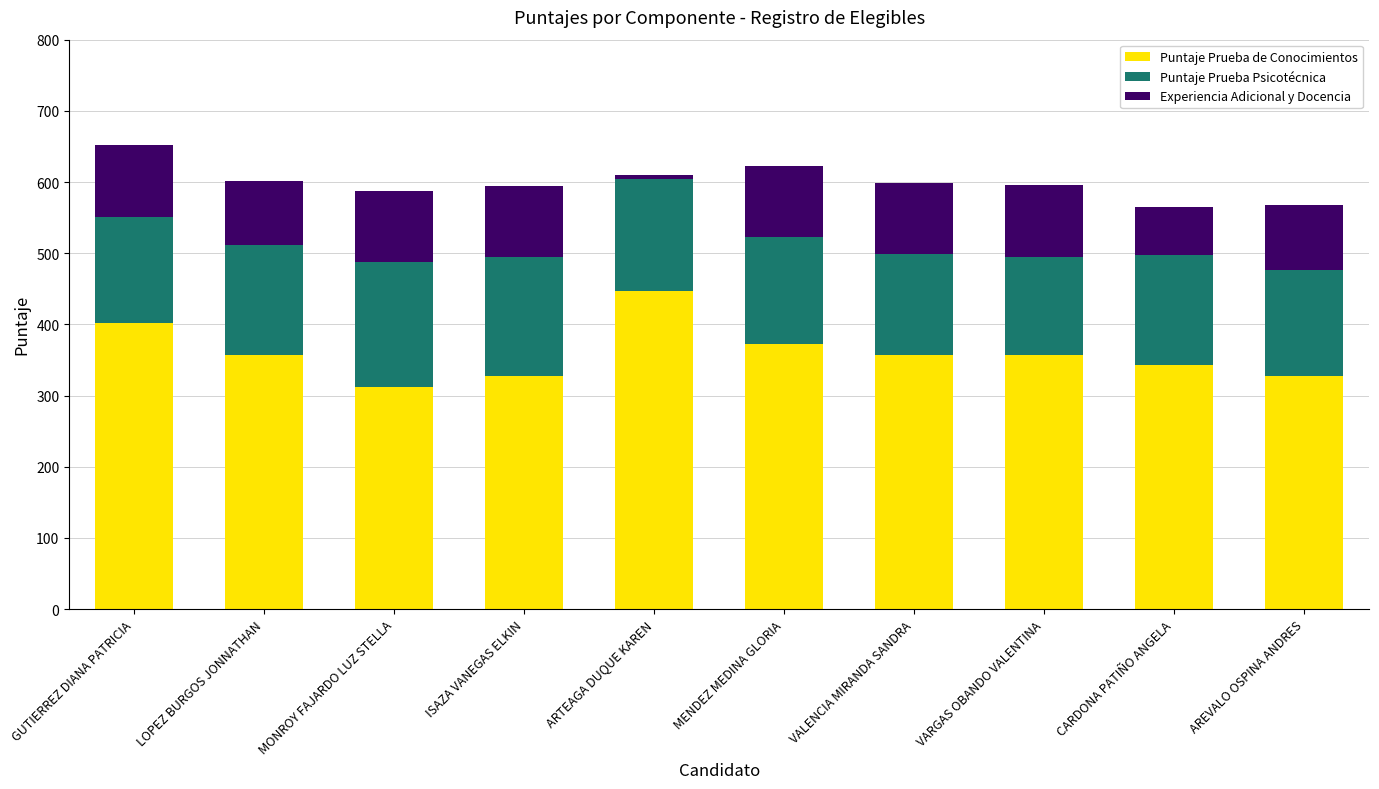

What is the minimum value for Puntaje Prueba de Conocimientos?

312.5